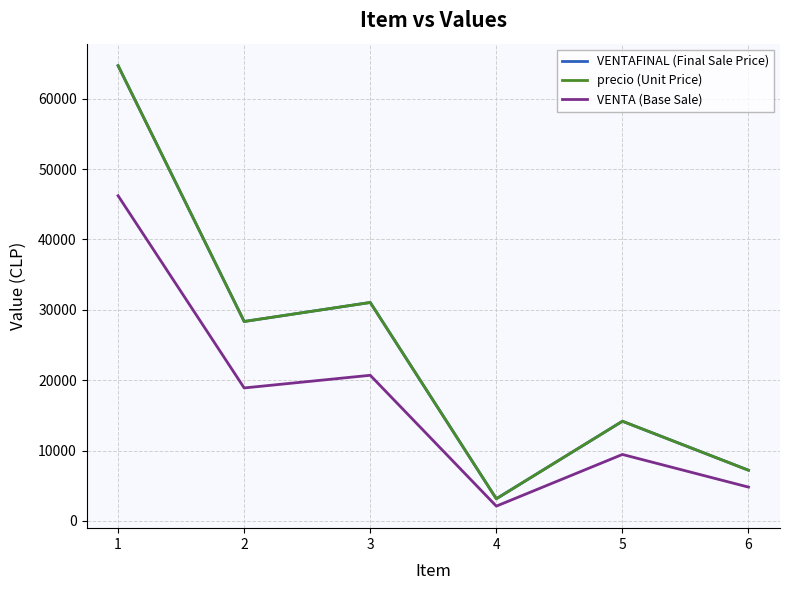

Is this an area chart (filled region under the line)?

No